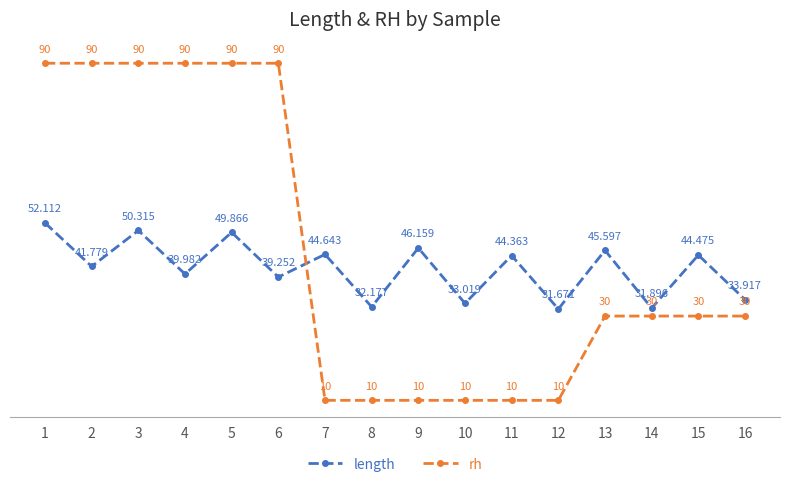

How many rh values are between 10 and 90?

16